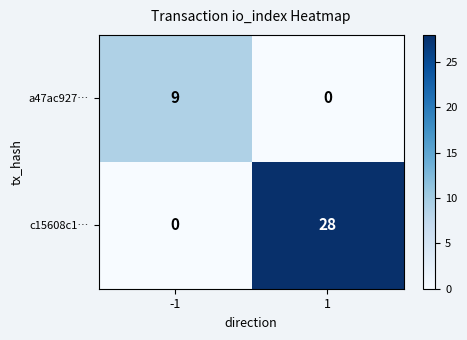

Reading left to right, transcribe all the data shown in this chart.

a47ac927…: 9	0
c15608c1…: 0	28